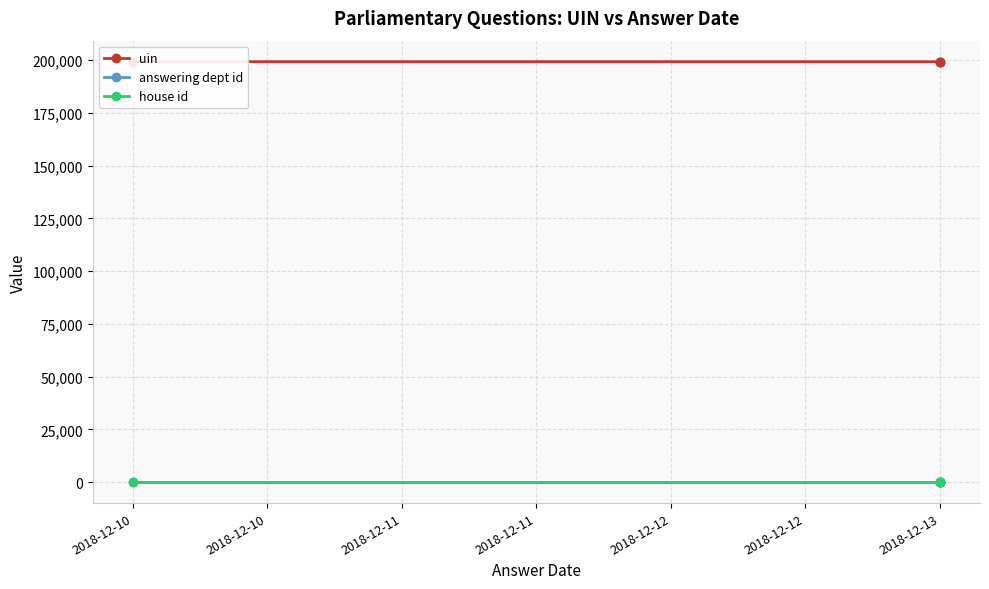

Between 2018-12-10 and 2018-12-11, which series saw the biggest shift?

uin